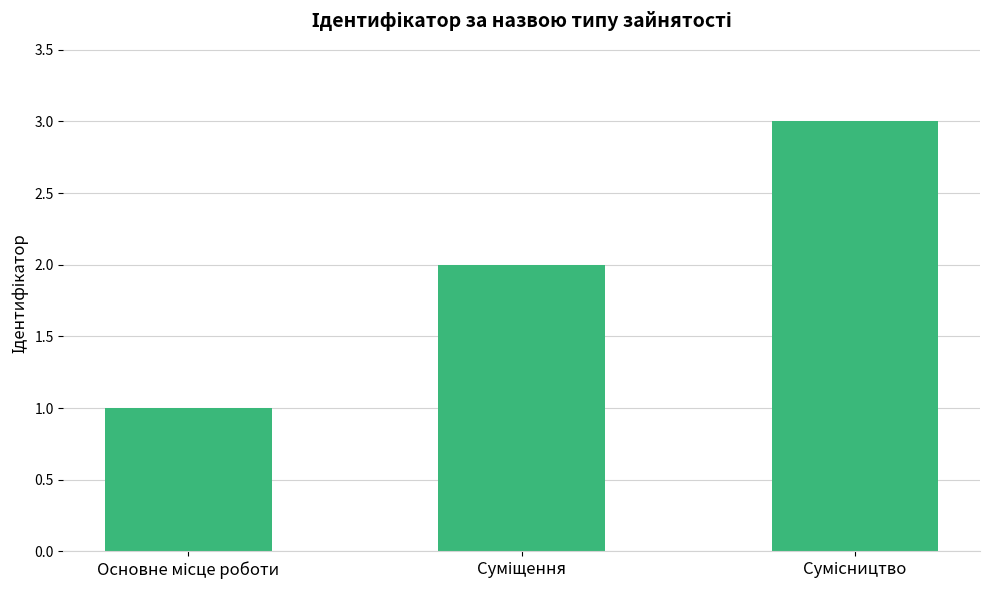

What is the sum of all values?

6